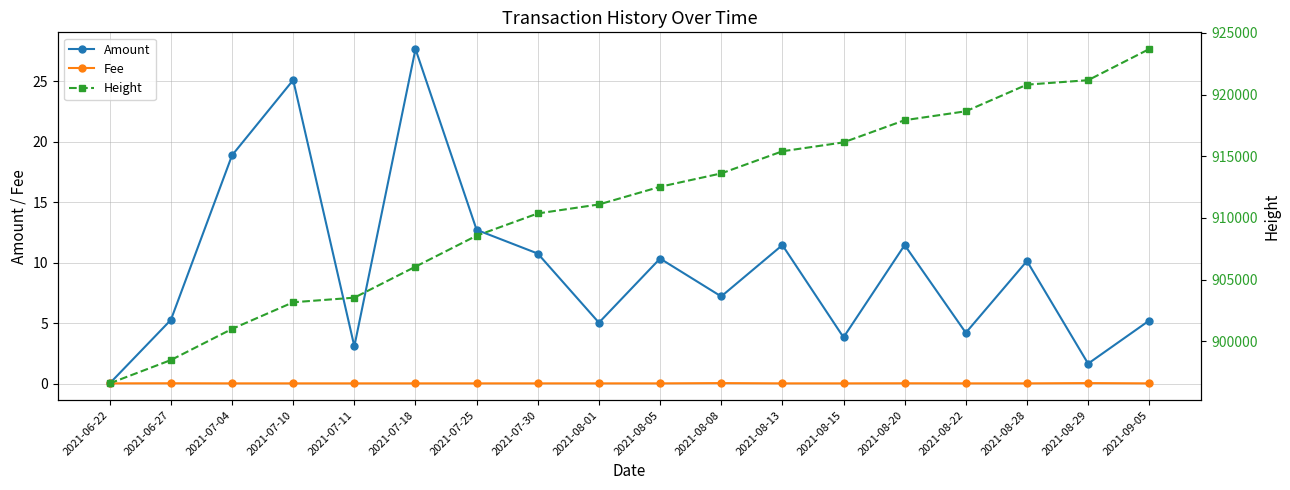

Which series has the largest total across all categories?

Height